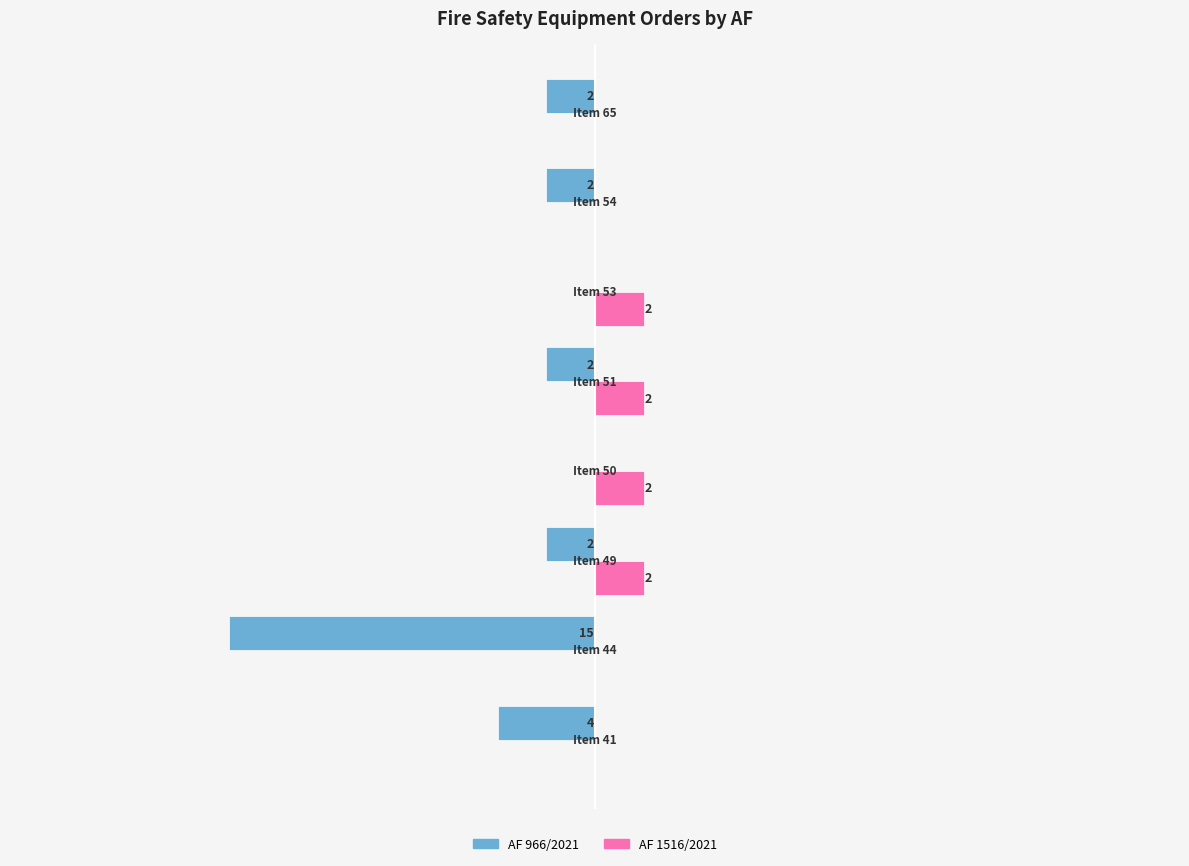

Which series has the largest total across all categories?

AF 1516/2021